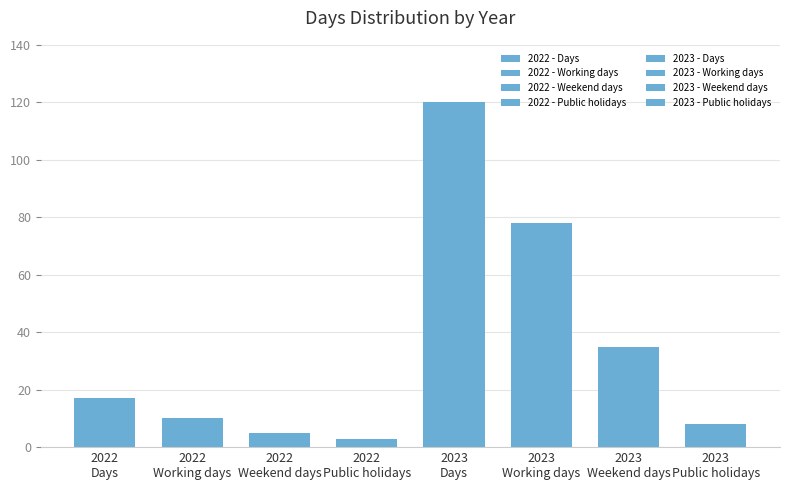

What is the greatest value displayed?

120